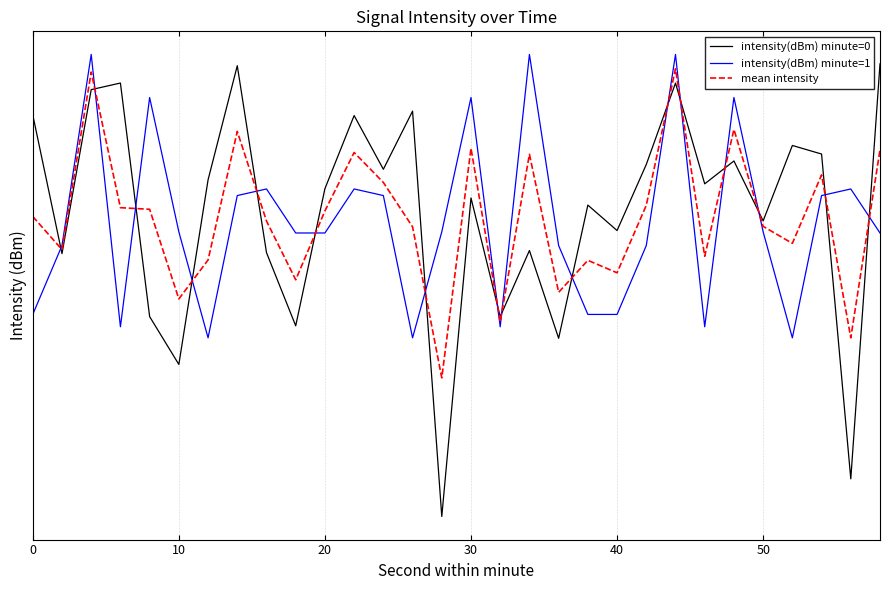

Is it true that intensity(dBm) minute=1 equals -133.4 at 30?

True